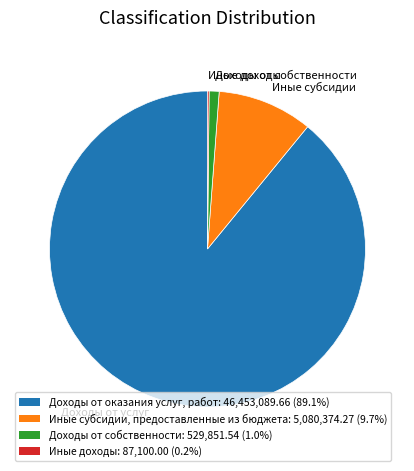

Approximately how many times larger is the value at Доходы от услуг compared to Иные субсидии?

9.1